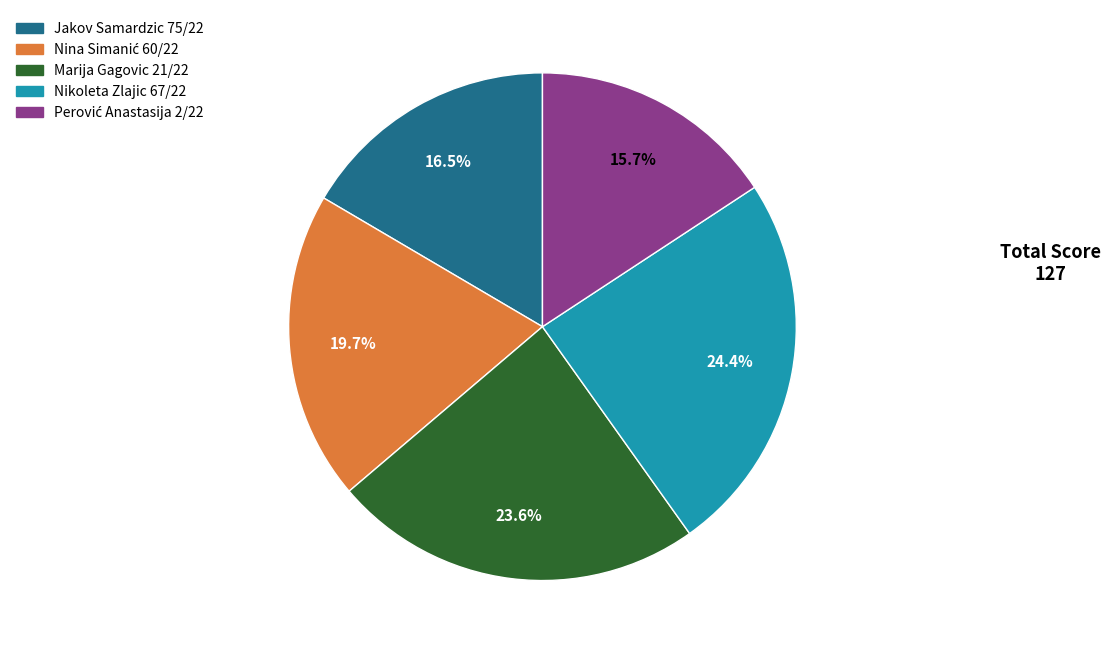

Between Nikoleta Zlajic 67/22 and Marija Gagovic 21/22, which is larger?

Nikoleta Zlajic 67/22